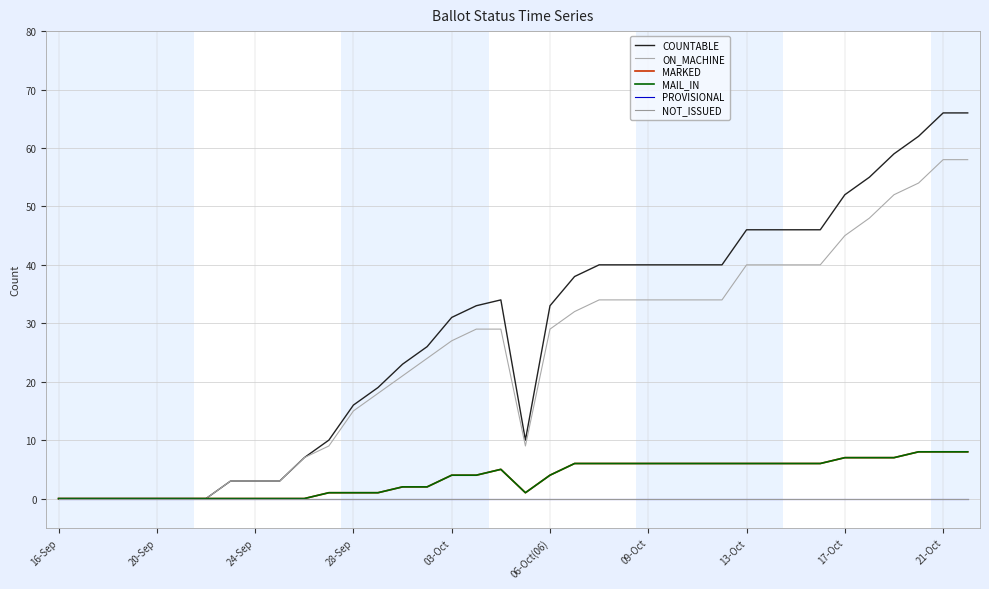

List the labels in order of NOT_ISSUED value, largest first.

16-Sep, 20-Sep, 24-Sep, 28-Sep, 03-Oct, 06-Oct(06), 09-Oct, 13-Oct, 17-Oct, 21-Oct, 10, 11, 12, 13, 14, 15, 16, 17, 18, 19, 20, 21, 22, 23, 24, 25, 26, 27, 28, 29, 30, 31, 32, 33, 34, 35, 36, 37